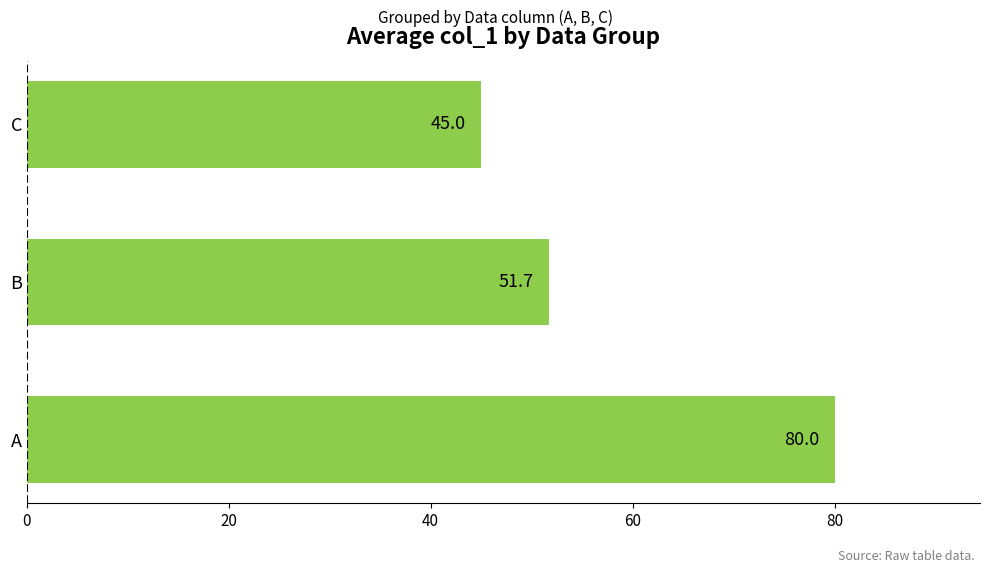

What is the difference between the maximum and minimum values?

35.0